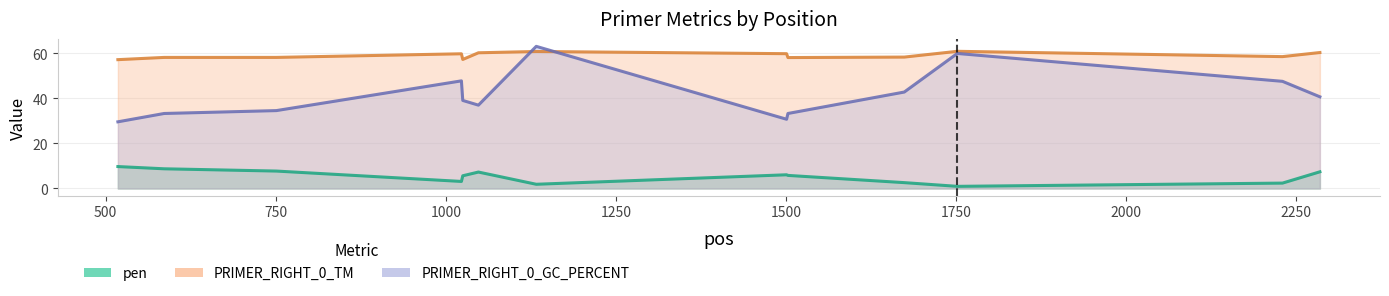

What is the value of the PRIMER_RIGHT_0_TM point at the 7th from the left?

60.9